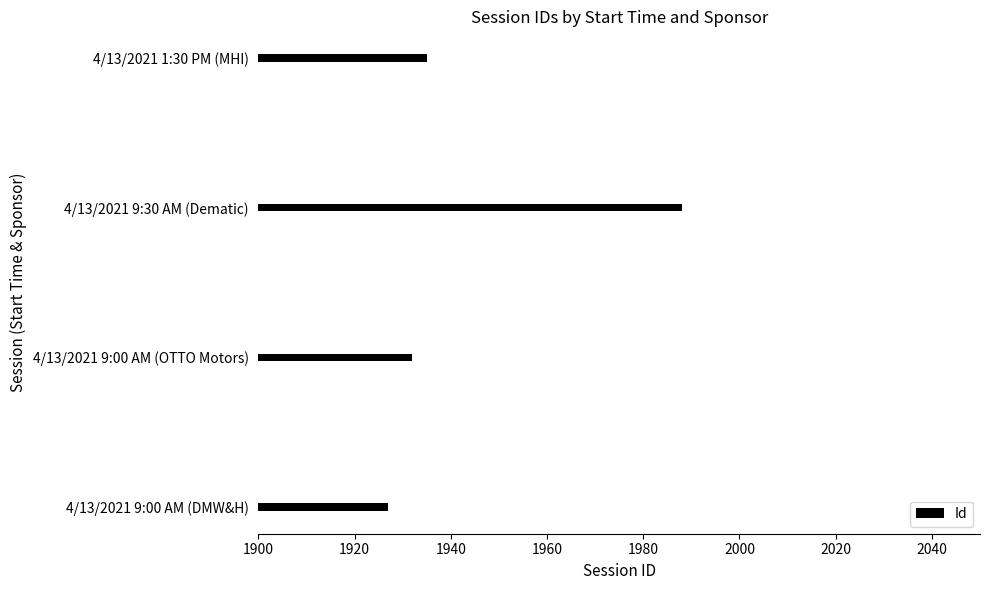

Which category has the lowest value across all series?

4/13/2021 9:00 AM (DMW&H)